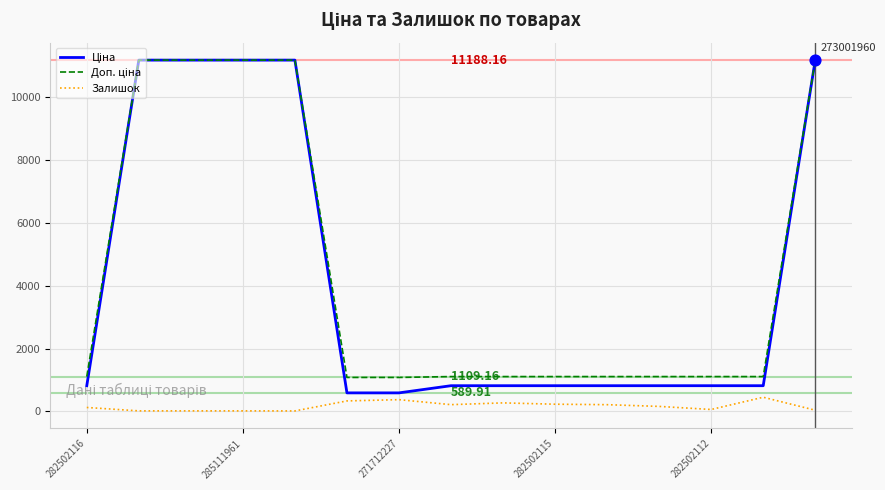

Which series has the largest total across all categories?

Доп. ціна